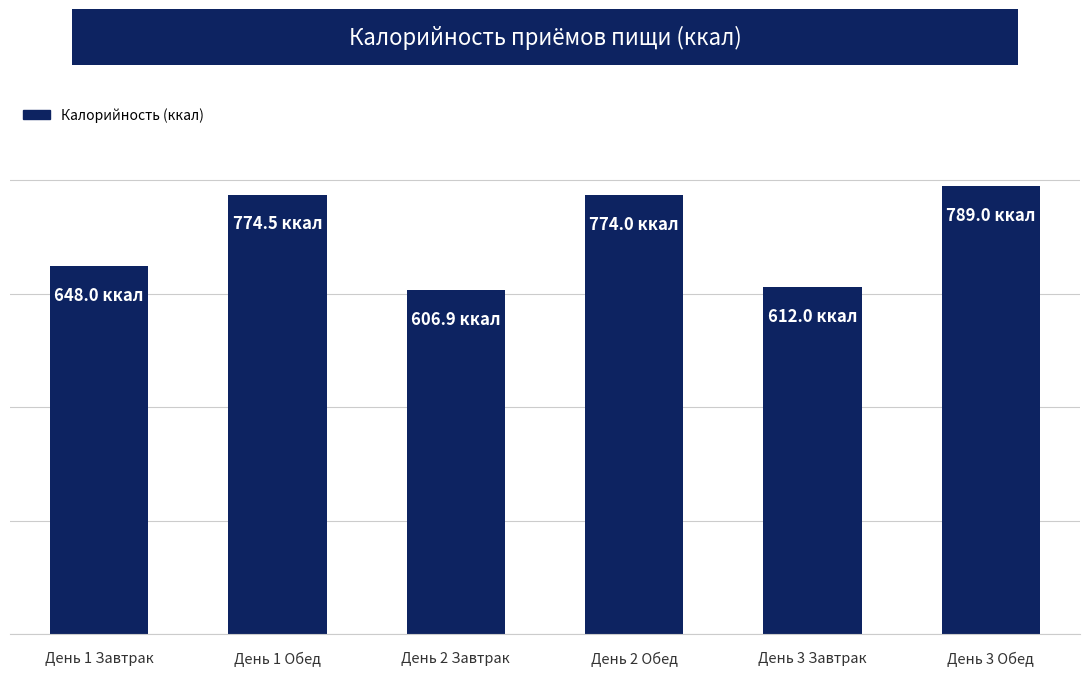

How many categories are shown in the chart?

6